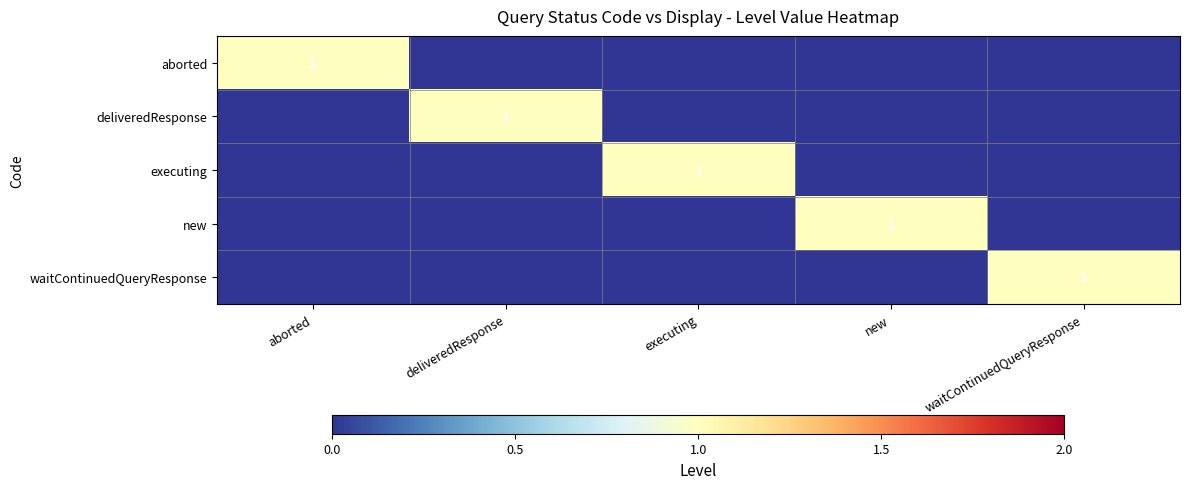

True or false: executing has a value of 1 at executing.

True